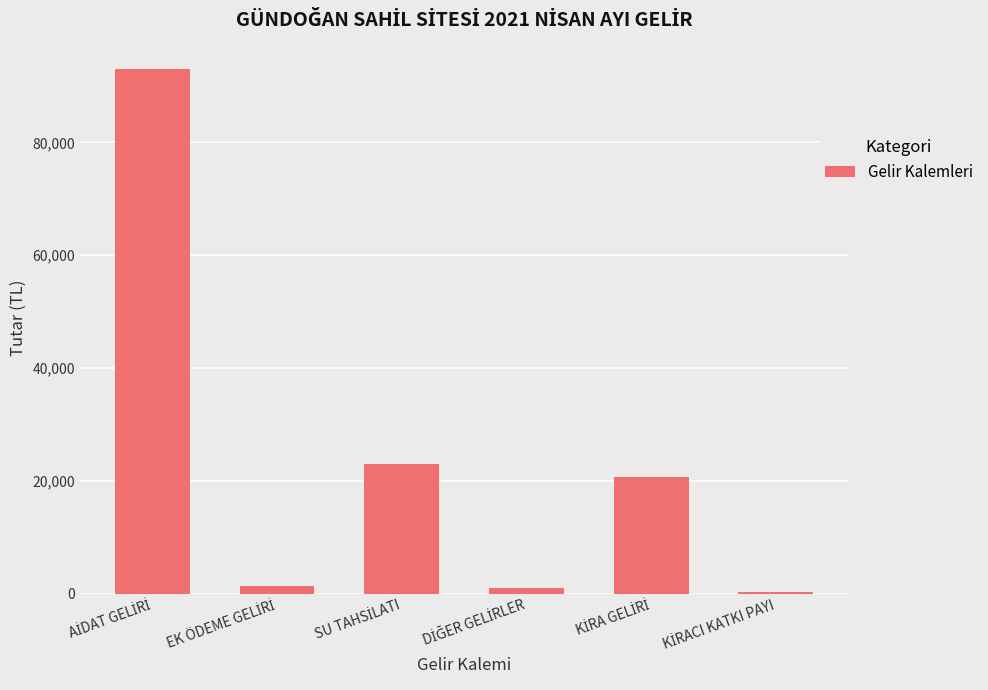

What is the sum of all values?

139379.6